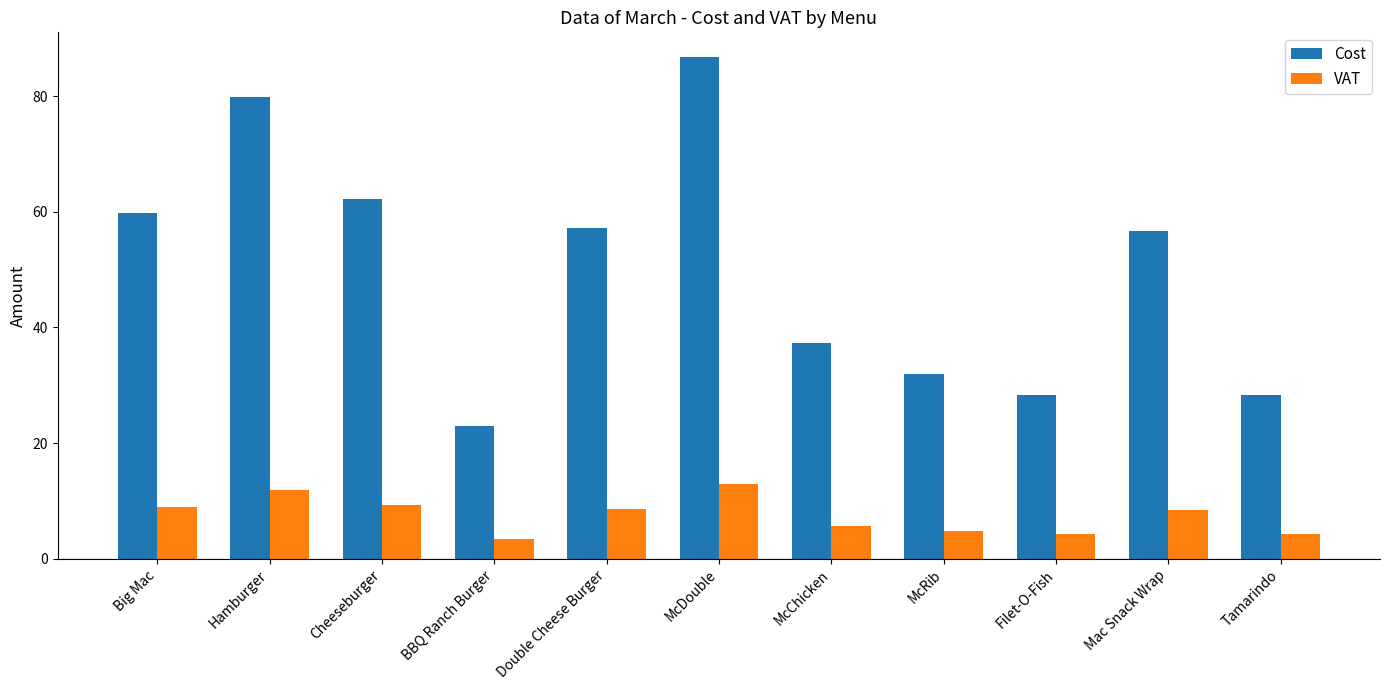

What is the sum of the Cost values at Filet-O-Fish and McChicken?

65.7